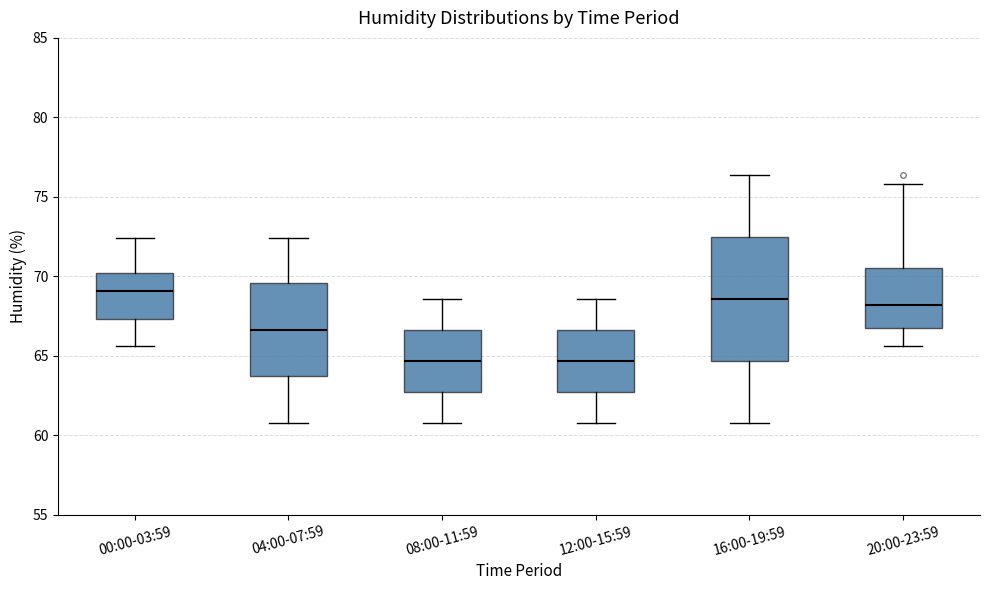

Where does the lower whisker of the box for 00:00-03:59 end on the y-axis? The values are not printed on the chart, so give them approximately, as read against the axis.

65.5